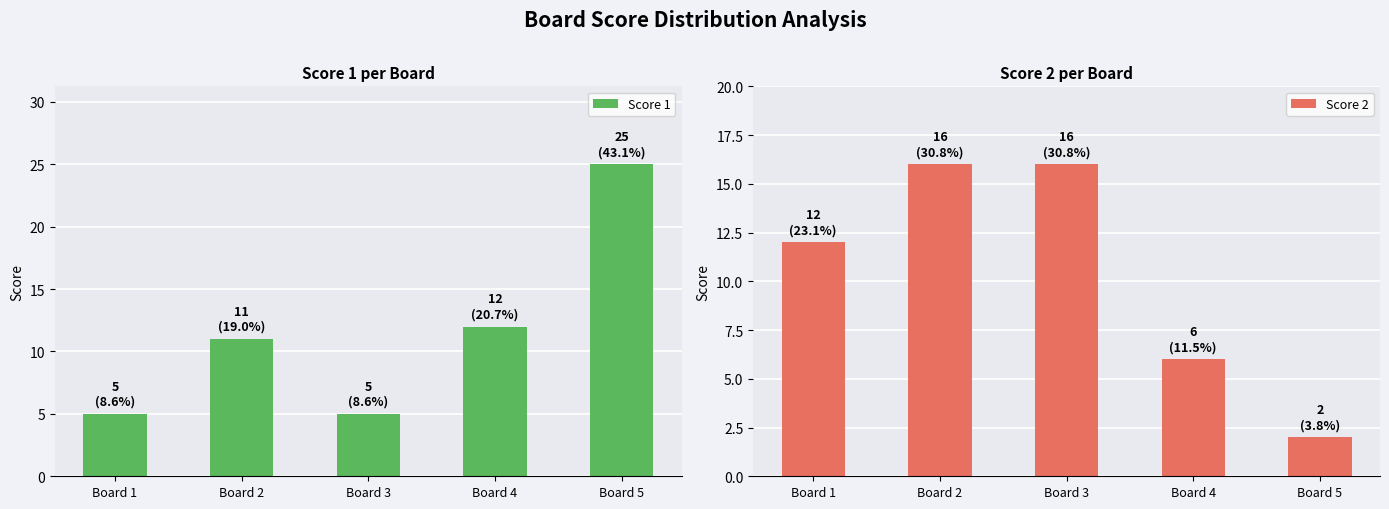

The value of Score 2 at Board 2 is 25. True or false?

False